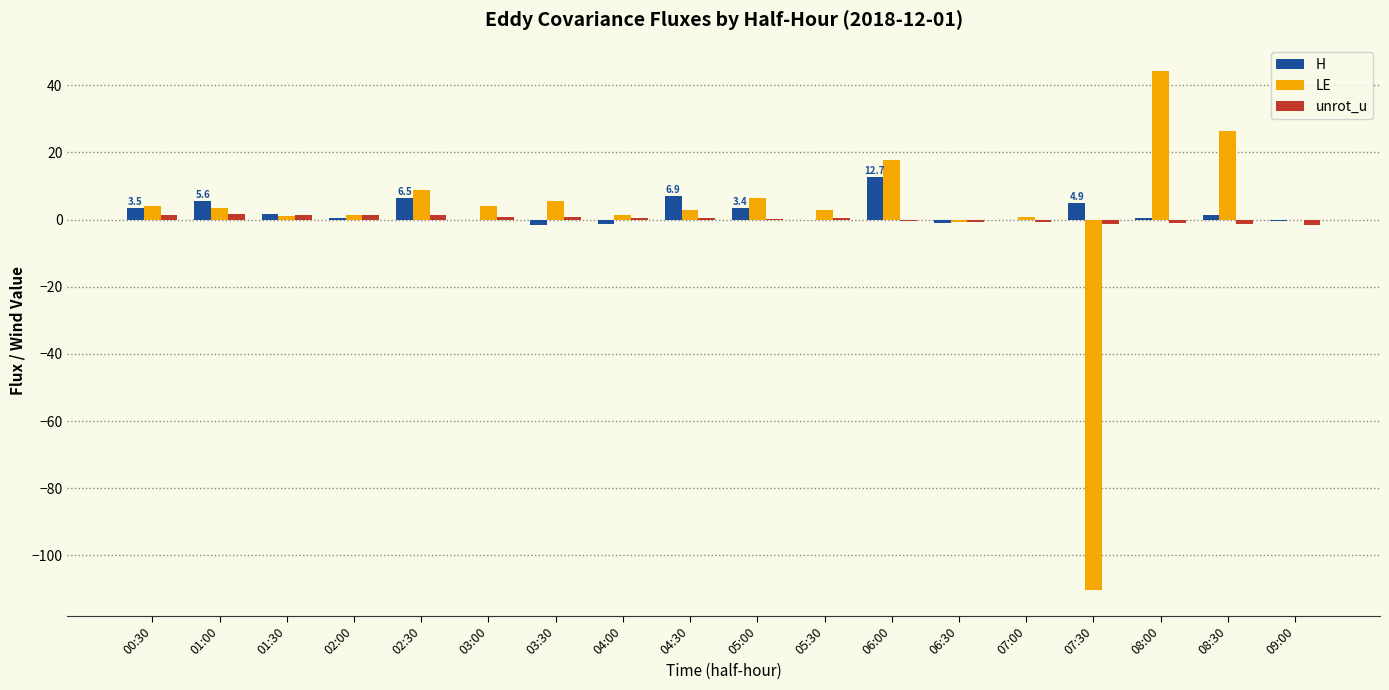

Is it true that H equals 12.7 at 06:00?

True